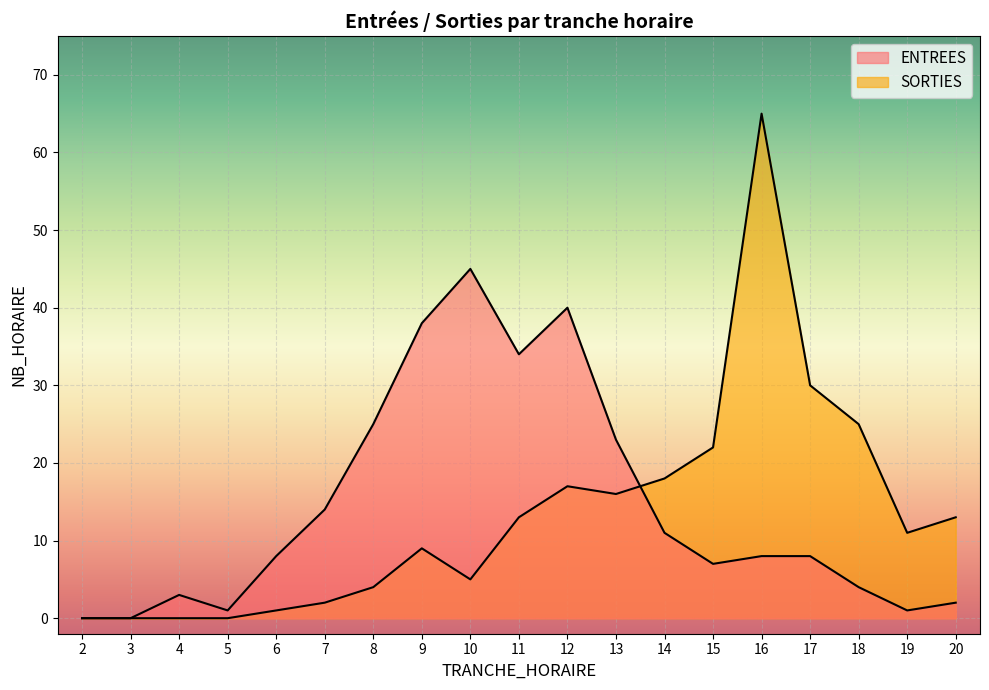

How many lines are shown in the chart?

2